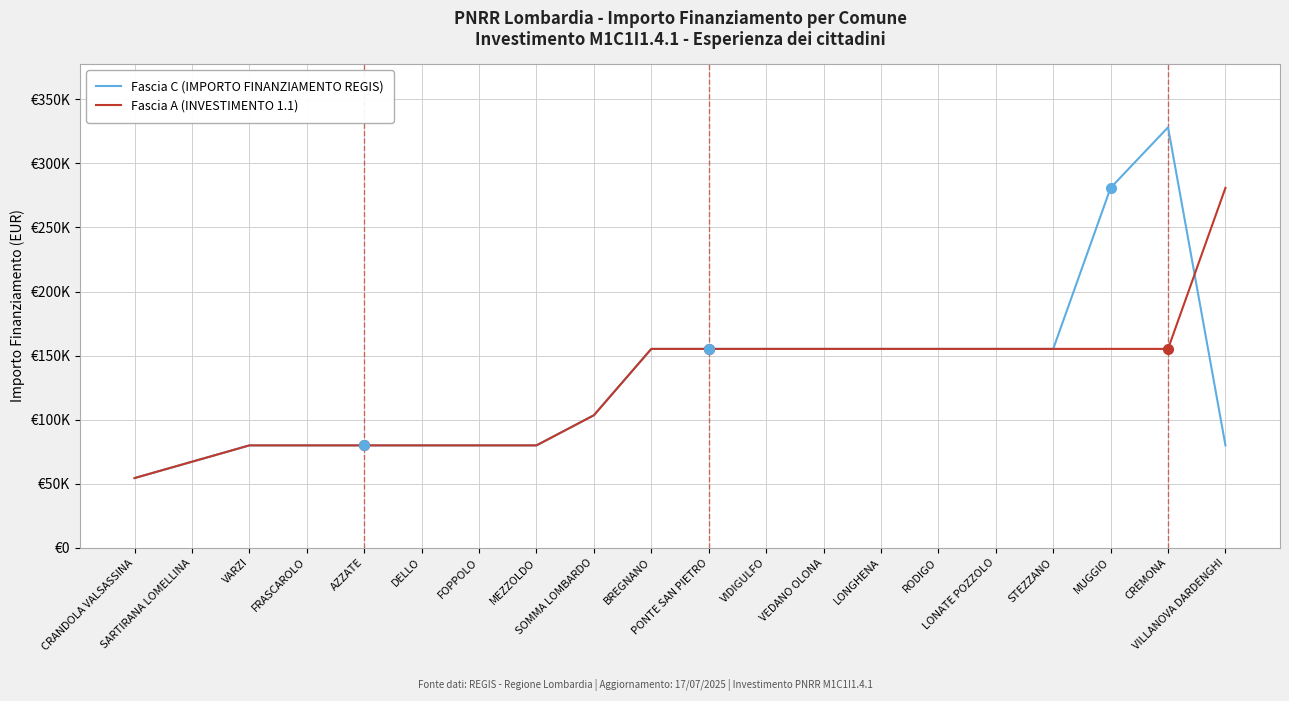

Reading left to right, what are all the values shown in this chart?

Fascia C (IMPORTO FINANZIAMENTO REGIS): CRANDOLA VALSASSINA=54412	SARTIRANA LOMELLINA=67167	VARZI=79922	FRASCAROLO=79922	AZZATE=79922	DELLO=79922	FOPPOLO=79922	MEZZOLDO=79922	SOMMA LOMBARDO=103444	BREGNANO=155234	PONTE SAN PIETRO=155234	VIDIGULFO=155234	VEDANO OLONA=155234	LONGHENA=155234	RODIGO=155234	LONATE POZZOLO=155234	STEZZANO=155234	MUGGIO=280932	CREMONA=328160	VILLANOVA DARDENGHI=79922
Fascia A (INVESTIMENTO 1.1): CRANDOLA VALSASSINA=54412	SARTIRANA LOMELLINA=67167	VARZI=79922	FRASCAROLO=79922	AZZATE=79922	DELLO=79922	FOPPOLO=79922	MEZZOLDO=79922	SOMMA LOMBARDO=103444	BREGNANO=155234	PONTE SAN PIETRO=155234	VIDIGULFO=155234	VEDANO OLONA=155234	LONGHENA=155234	RODIGO=155234	LONATE POZZOLO=155234	STEZZANO=155234	MUGGIO=155234	CREMONA=155234	VILLANOVA DARDENGHI=280932